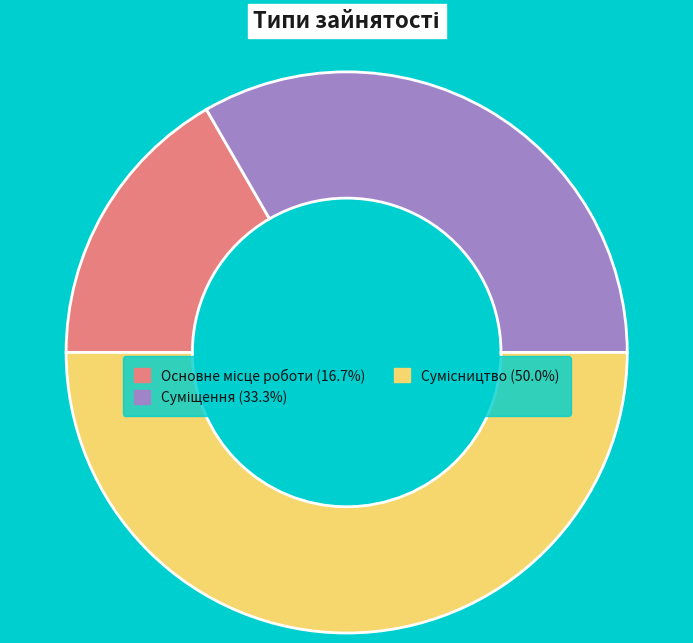

Combined, what portion of the pie is Сумісництво and Основне місце роботи?

66.7%